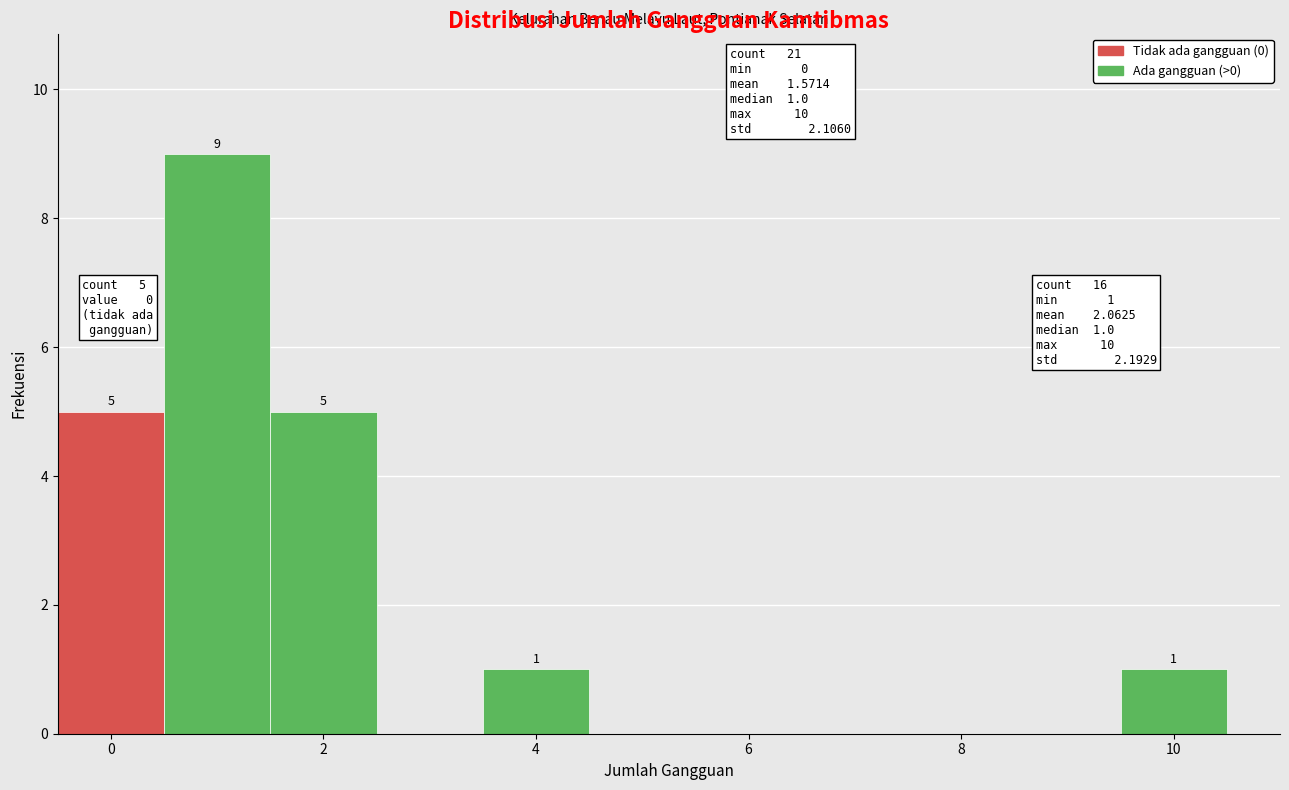

Which range on the x-axis has the tallest bar?

0.5 to 1.5